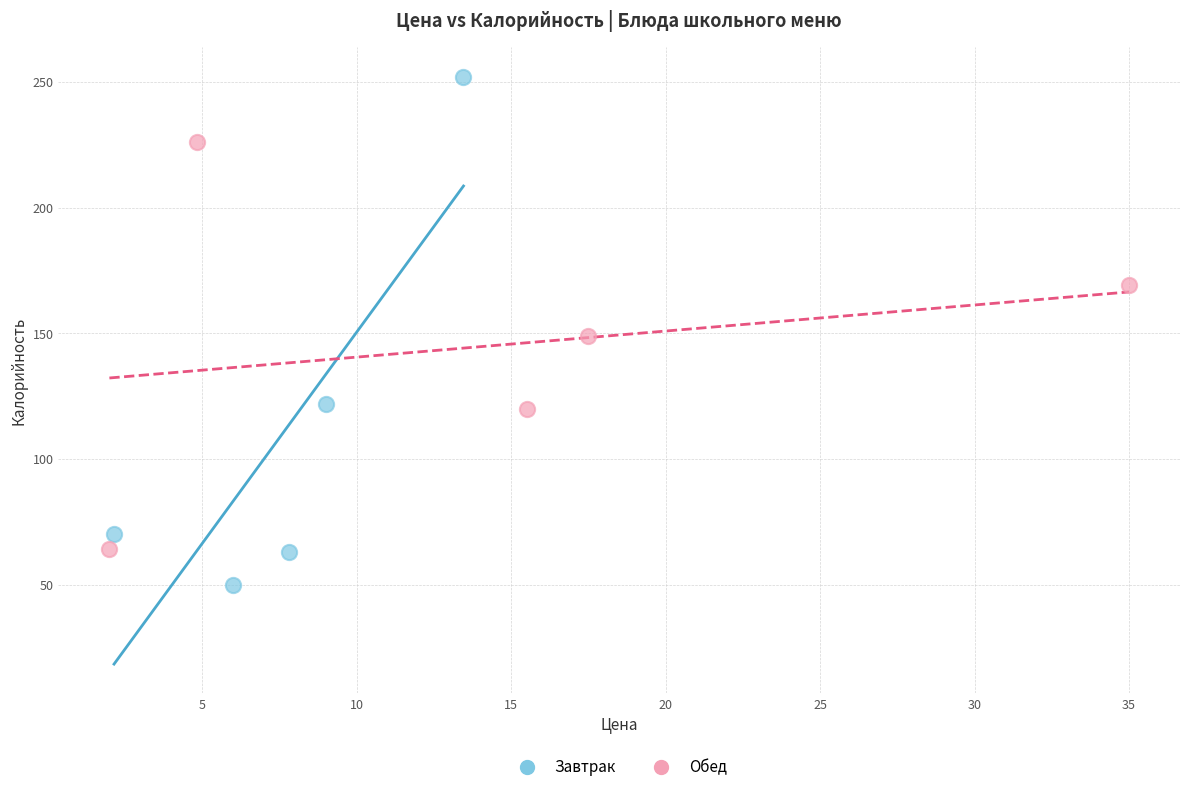

Which series reaches the minimum Y coordinate?

Завтрак